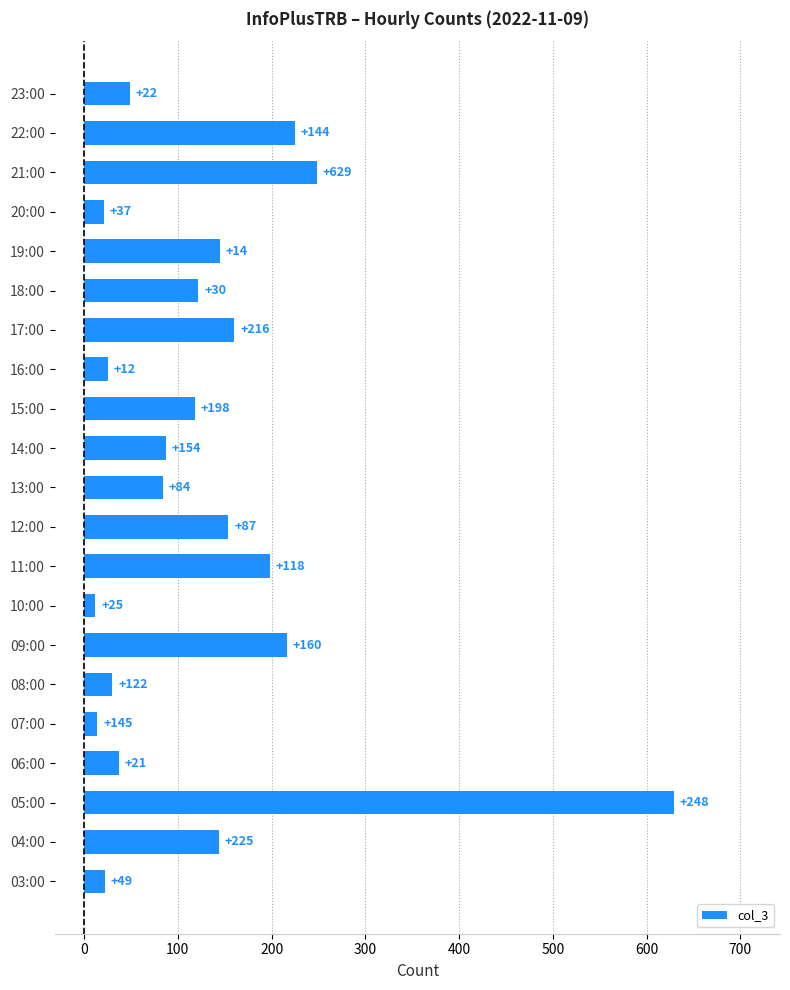

Where is the data nearest to the value 320?

21:00